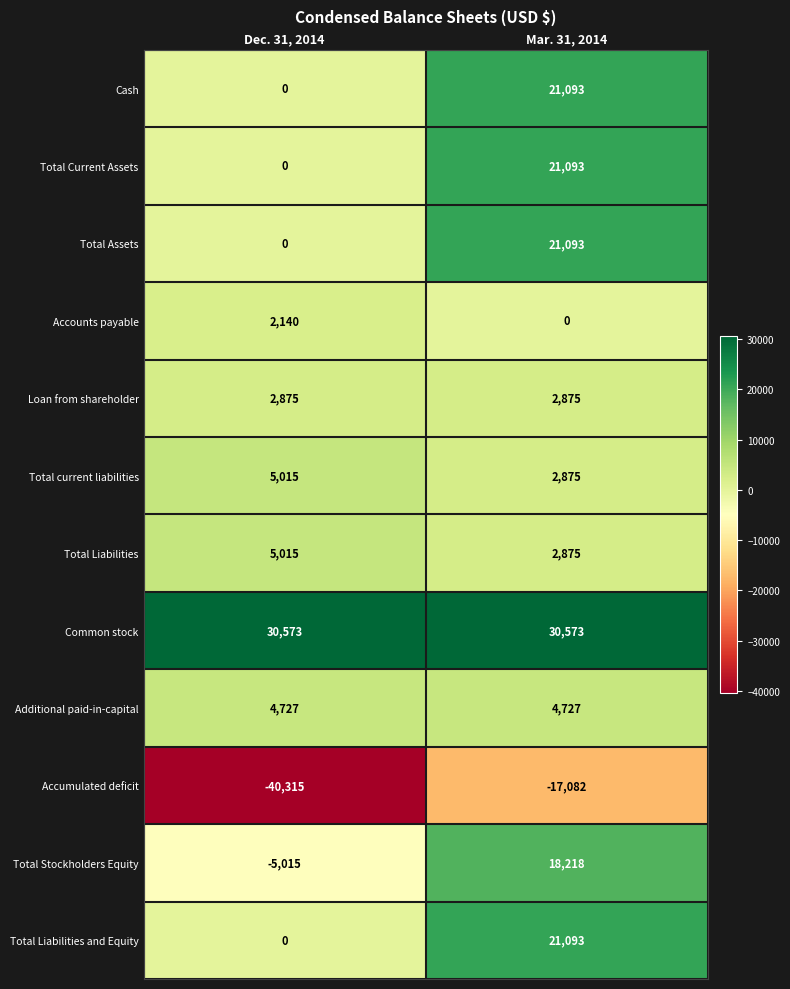

Which series has the largest total across all categories?

Common stock